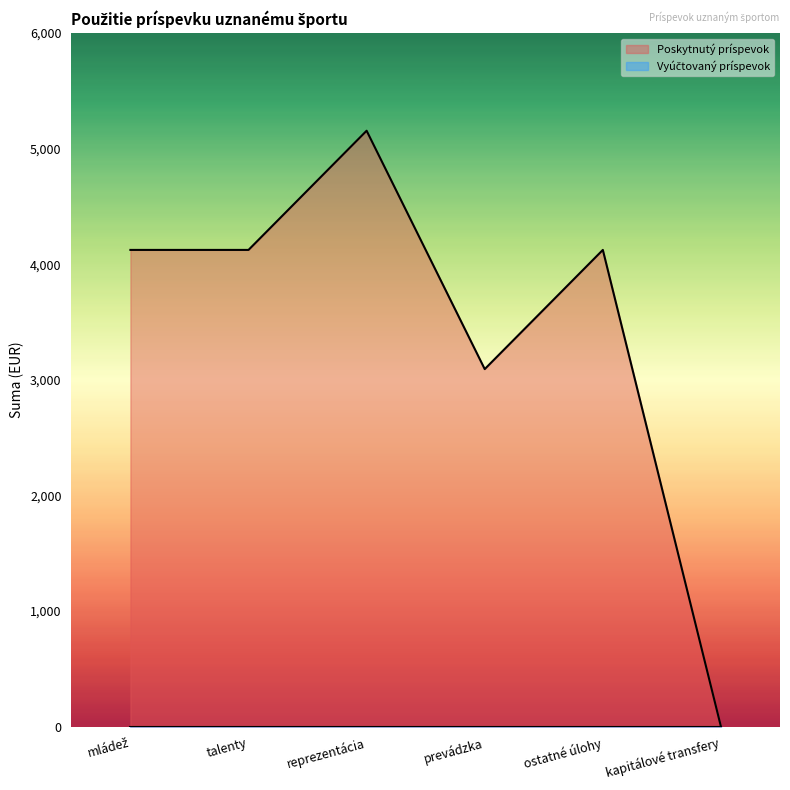

Rank the categories by value from highest to lowest.

reprezentácia, mládež, talenty, ostatné úlohy, prevádzka, kapitálové transfery